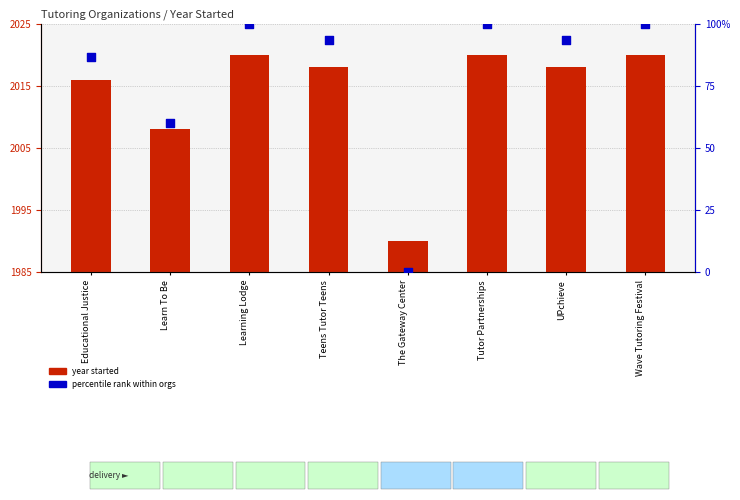

What is the total value across all series at Educational Justice?

117.7